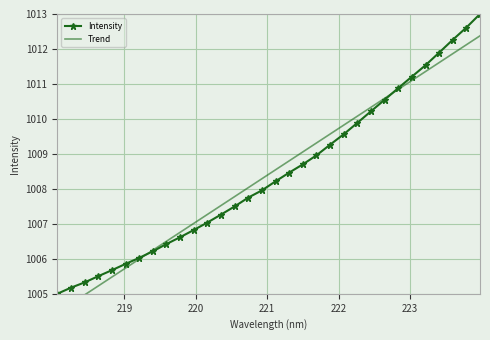

True or false: Intensity has more than 2 interior local peaks.

False